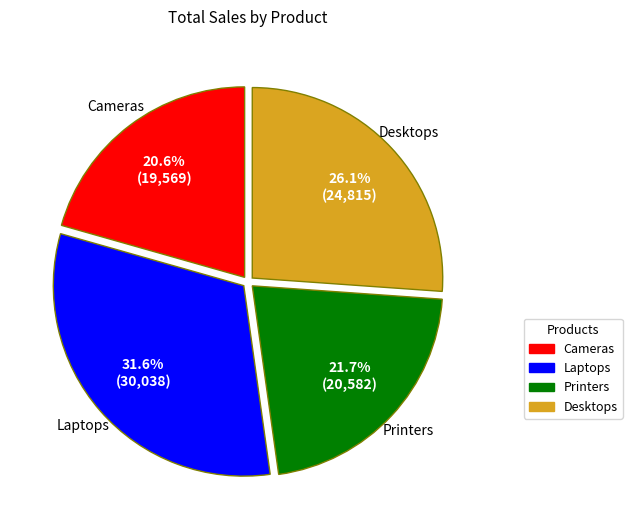

Which slice is the largest?

Laptops